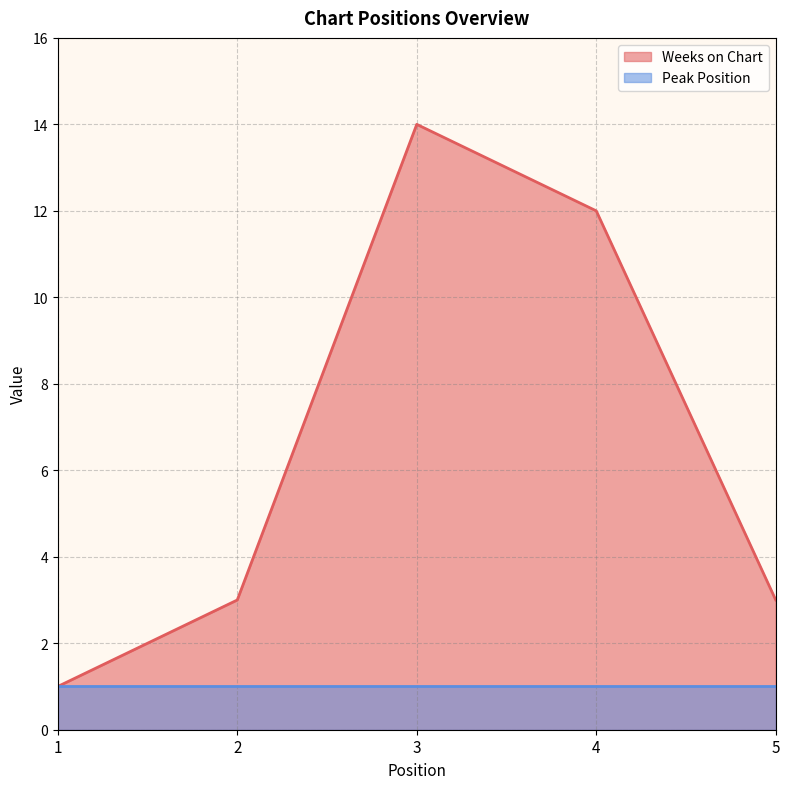

How many points are higher than both their immediate neighbors (excluding endpoints)?

1